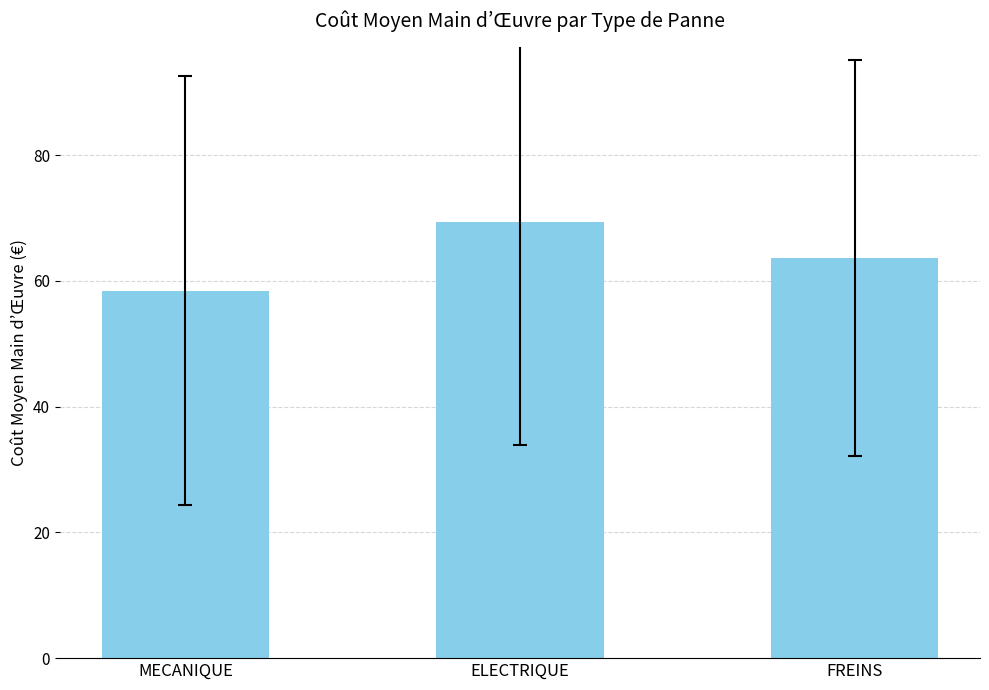

What is the label of the 2nd bar from the right?

ELECTRIQUE